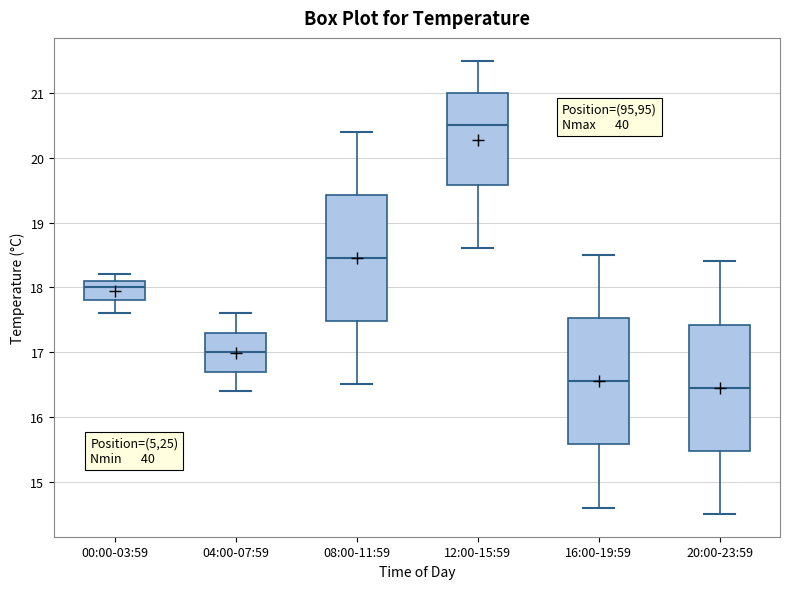

Which box's median line is the highest?

12:00-15:59